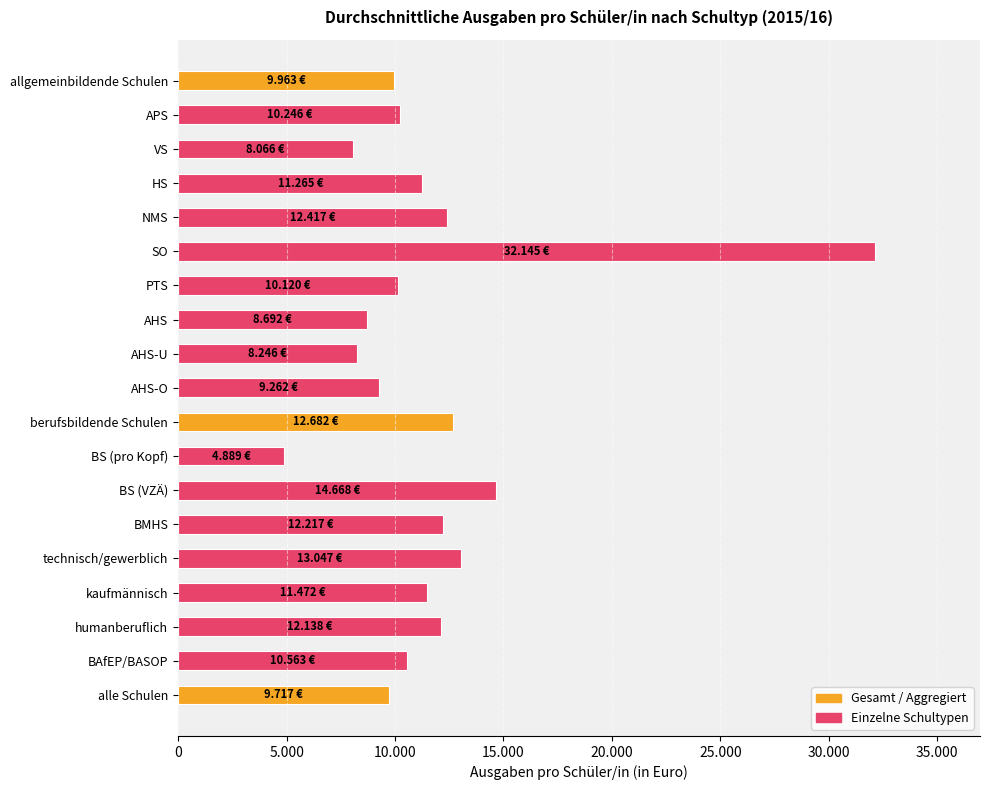

Are the bars horizontal?

Yes